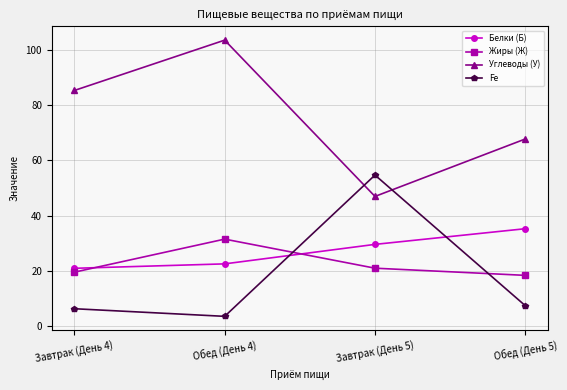

What is the difference between the highest and lowest values at Завтрак (День 5)?

33.6